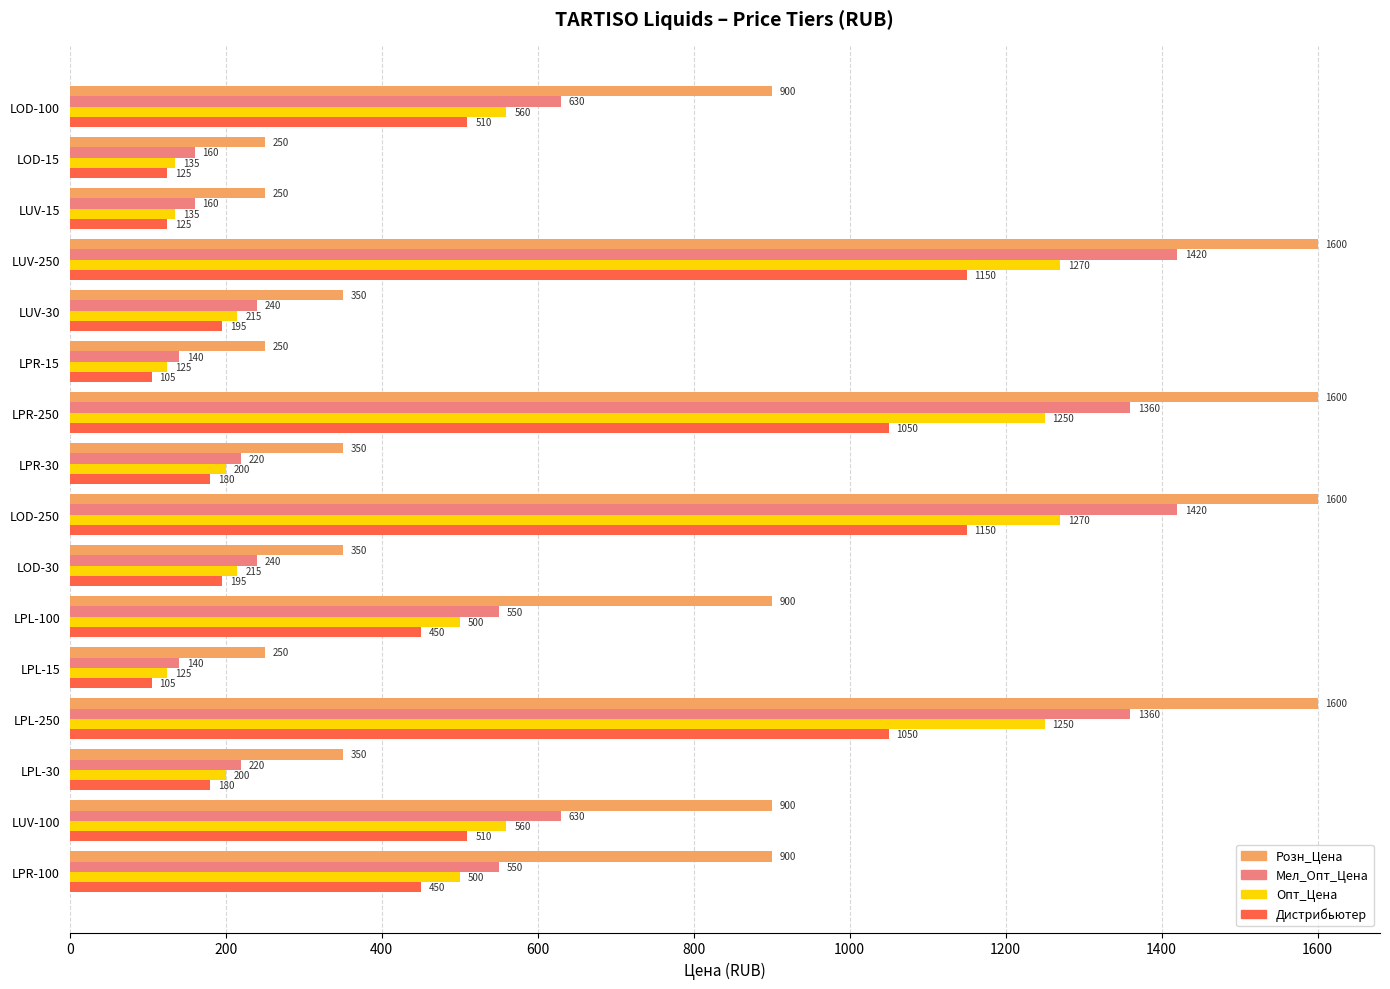

Is it true that Дистрибьютер equals 1150 at LUV-250?

True